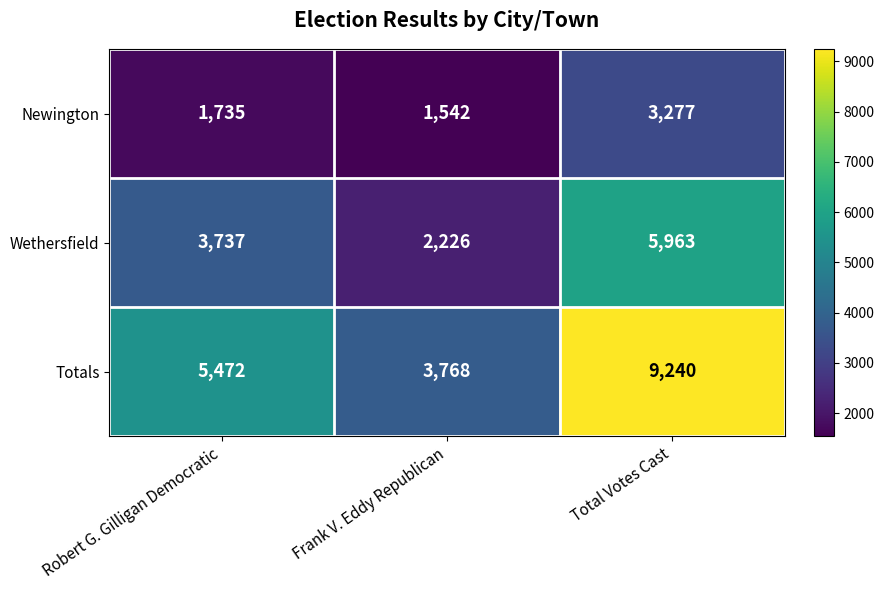

Reading left to right, extract all data points from this chart.

Newington: Robert G. Gilligan Democratic=1735	Frank V. Eddy Republican=1542	Total Votes Cast=3277
Wethersfield: Robert G. Gilligan Democratic=3737	Frank V. Eddy Republican=2226	Total Votes Cast=5963
Totals: Robert G. Gilligan Democratic=5472	Frank V. Eddy Republican=3768	Total Votes Cast=9240